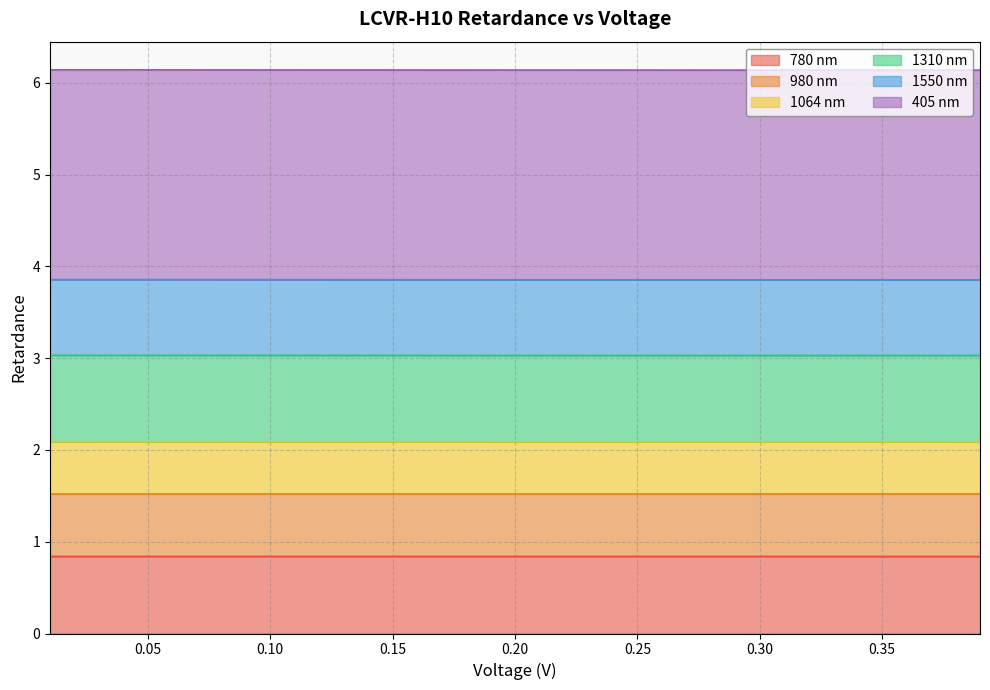

What is the lowest value of the 780 nm series?

0.8